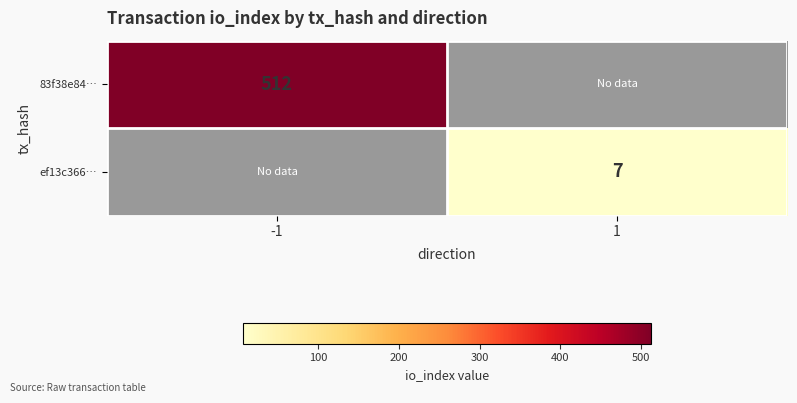

What is the smallest value displayed?

7.0